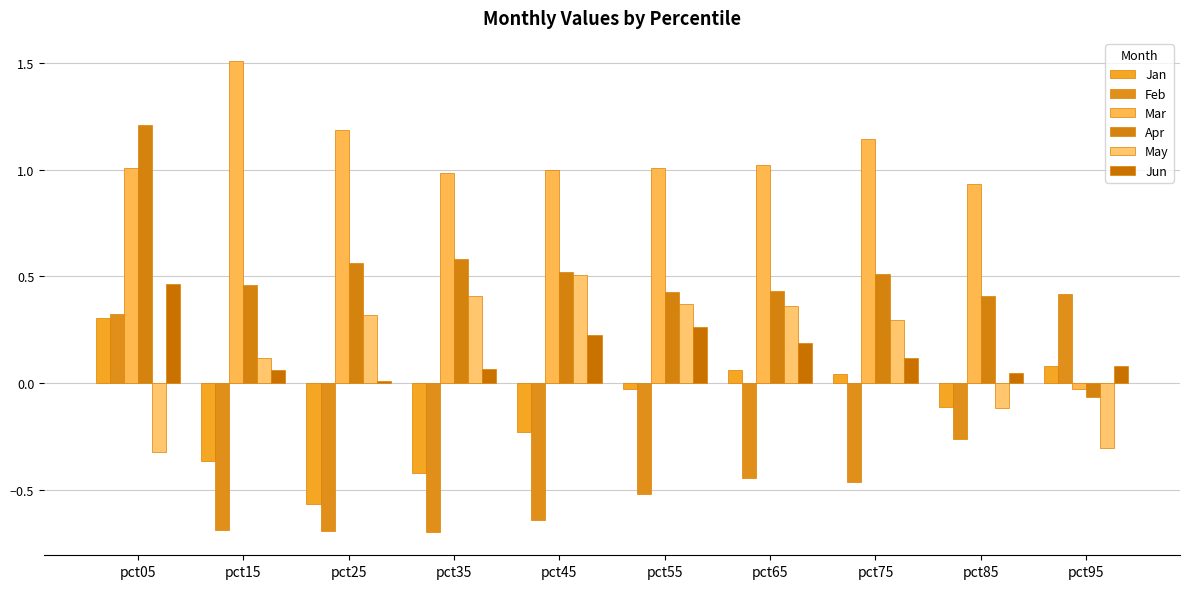

What is the difference between the highest and lowest values at pct55?

1.5